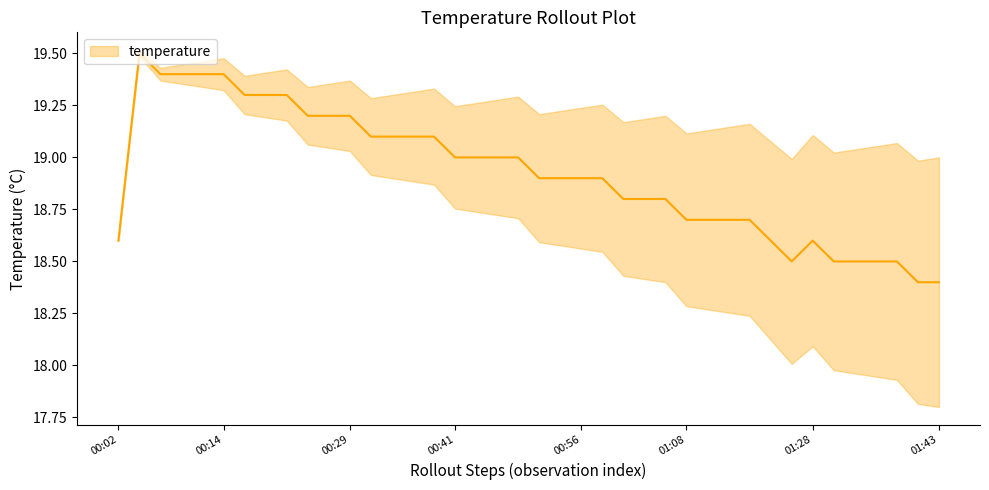

How many lines are shown in the chart?

1